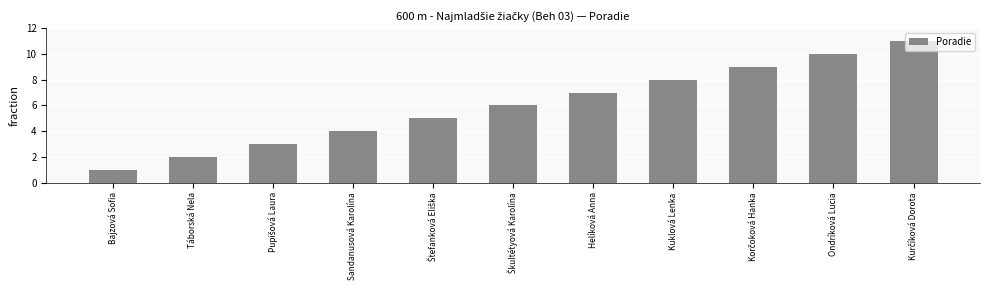

What is the sum of all values?

66